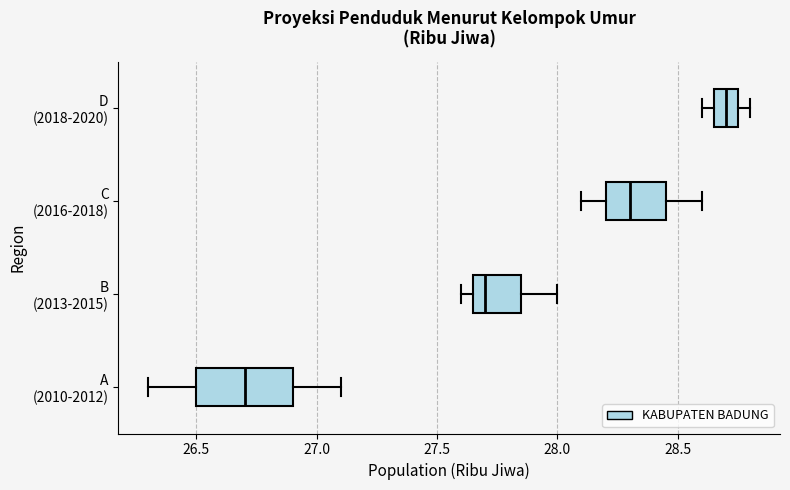

Comparing the boxes themselves (not the whiskers), which one is the widest?

A (2010-2012)